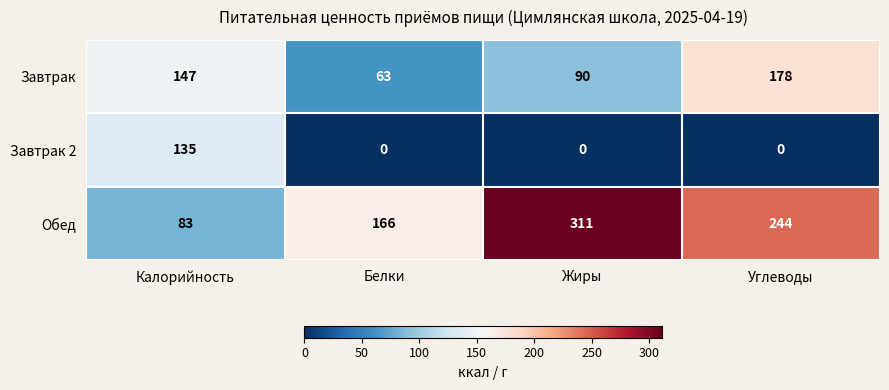

Count the Обед values in the range 166 to 311.

3